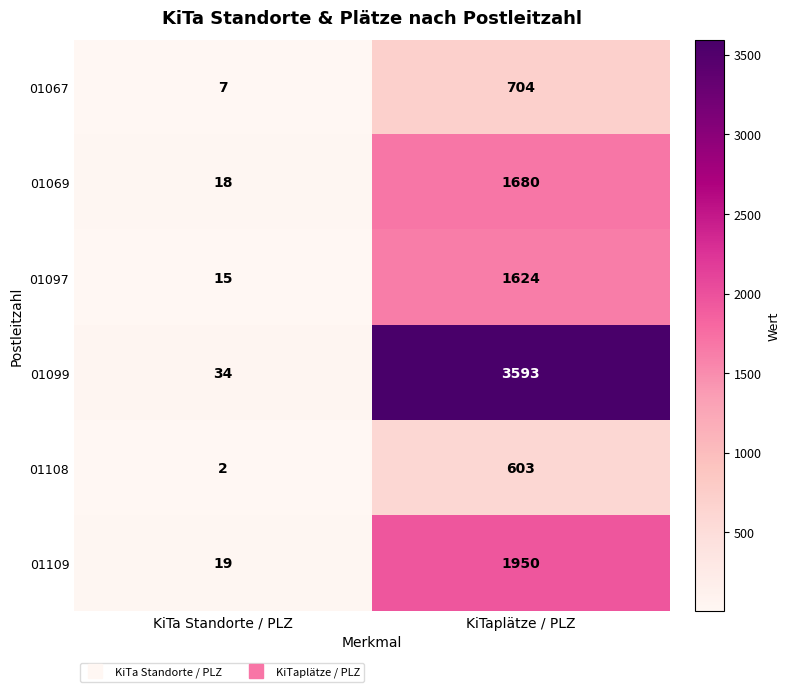

Between KiTa Standorte / PLZ and KiTaplätze / PLZ, which series saw the biggest shift?

01099